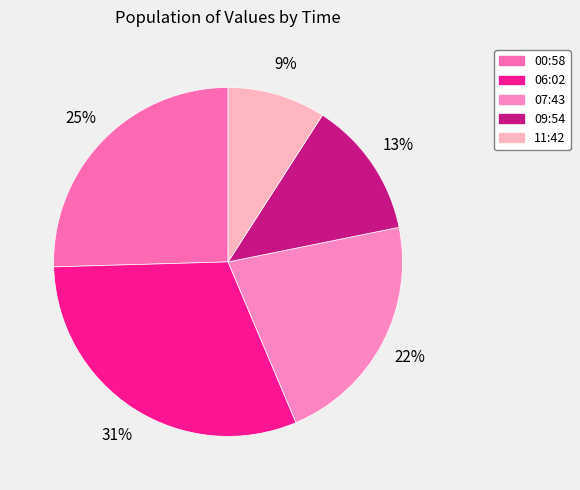

How many slices are in this pie chart?

5